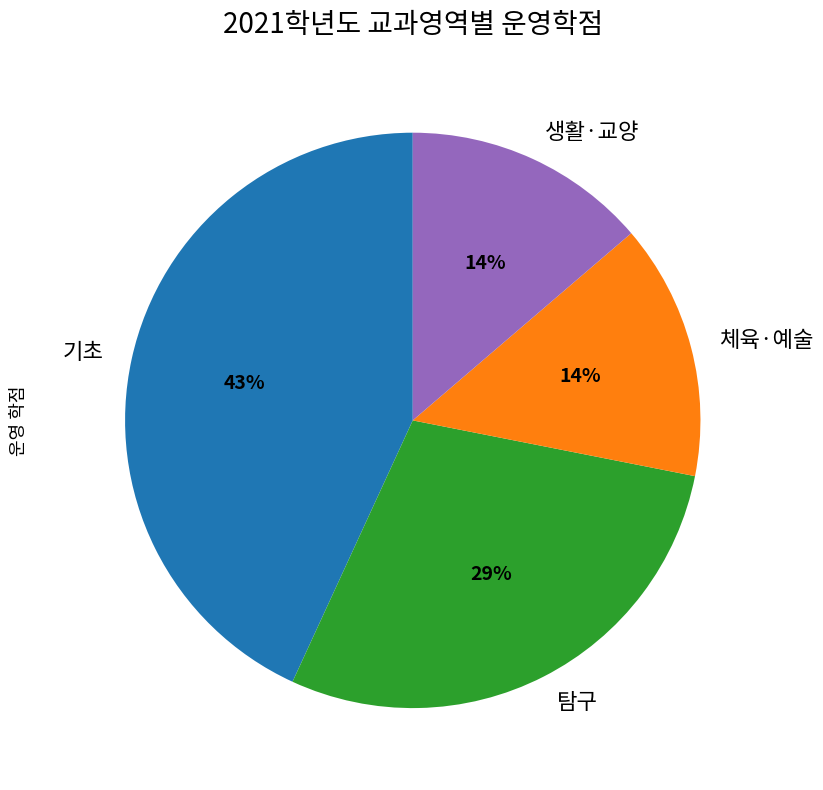

Count the number of slices in the pie.

4